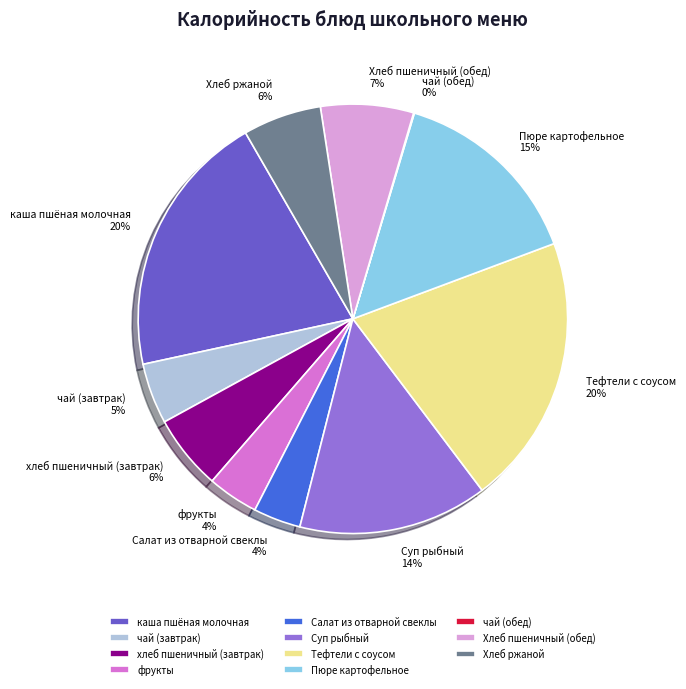

What percentage is the Тефтели с соусом slice, to the nearest percent?

20%